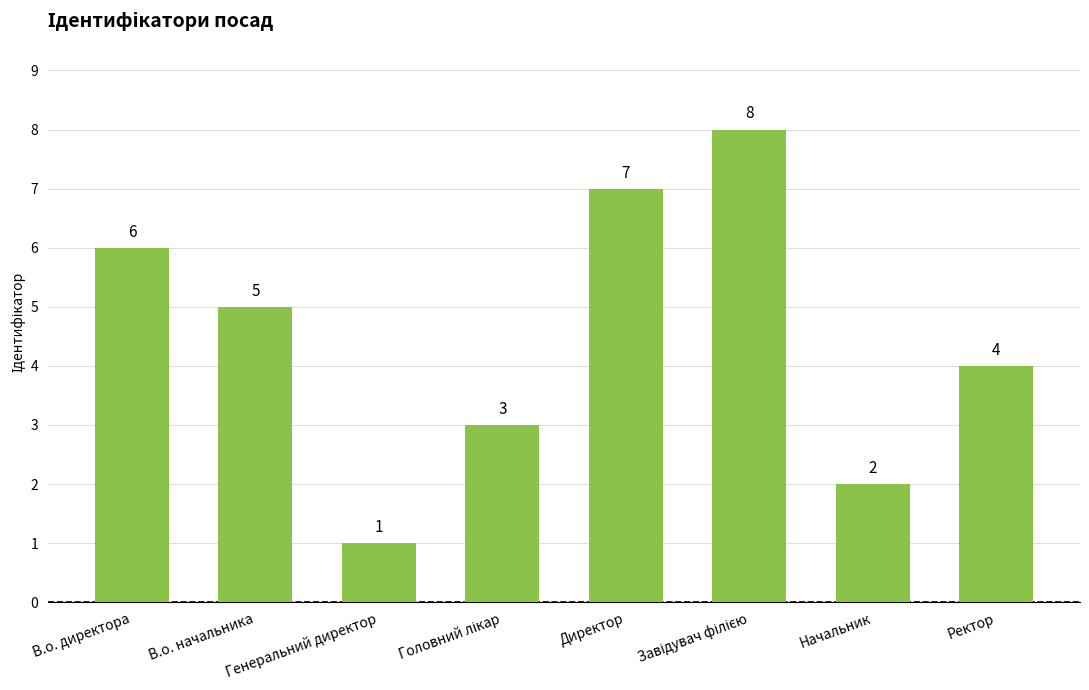

What is the label of the 6th bar from the right?

Генеральний директор